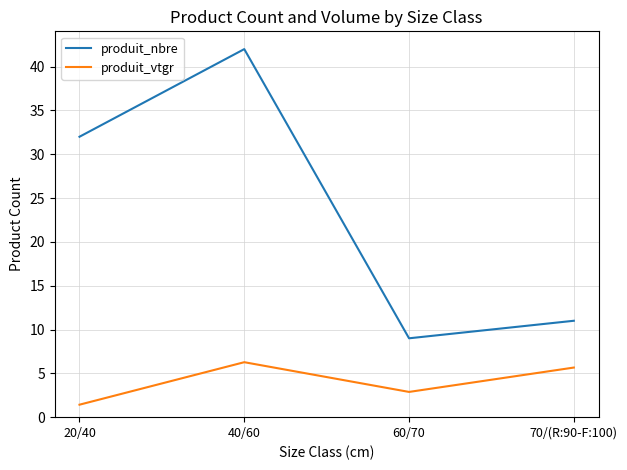

Between 60/70 and 70/(R:90-F:100), which series saw the biggest shift?

produit_vtgr